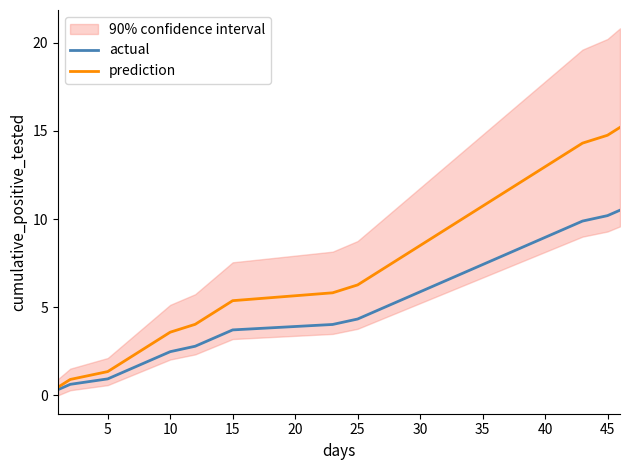

Which series has the largest total across all categories?

prediction